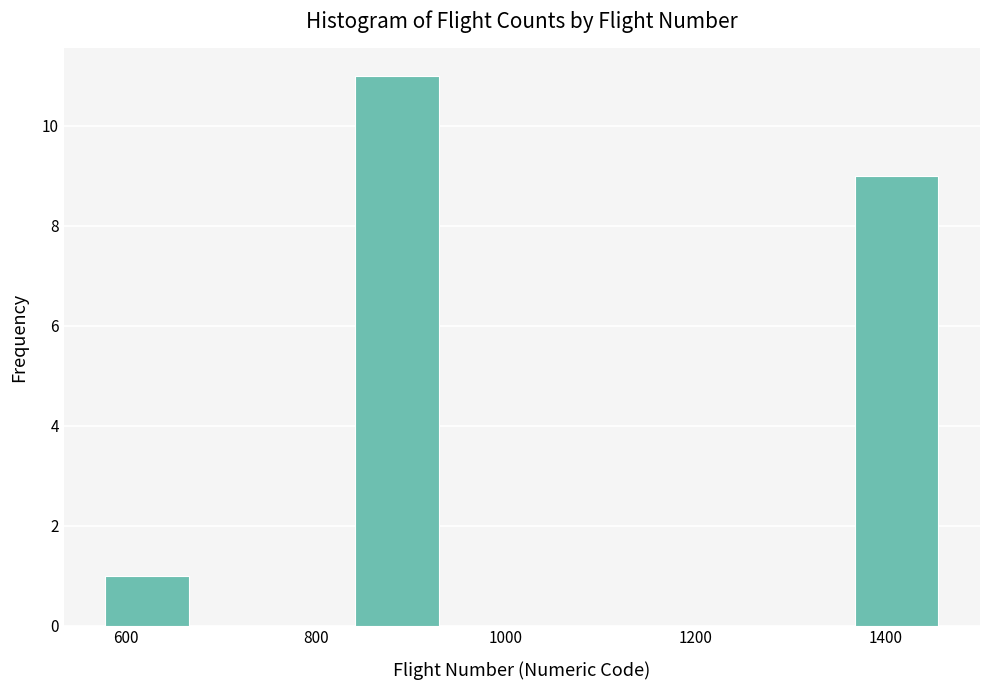

Reading left to right, transcribe this chart: for each bar, give the range it covers on the x-axis and its height. Neither the bar edges nor the heights are printed on the chart, so give them approximately, as read against the axes.

580 to 660: 1
660 to 760: 0
760 to 840: 0
840 to 920: 11
920 to 1020: 0
1020 to 1100: 0
1100 to 1200: 0
1200 to 1280: 0
1280 to 1360: 0
1360 to 1460: 9